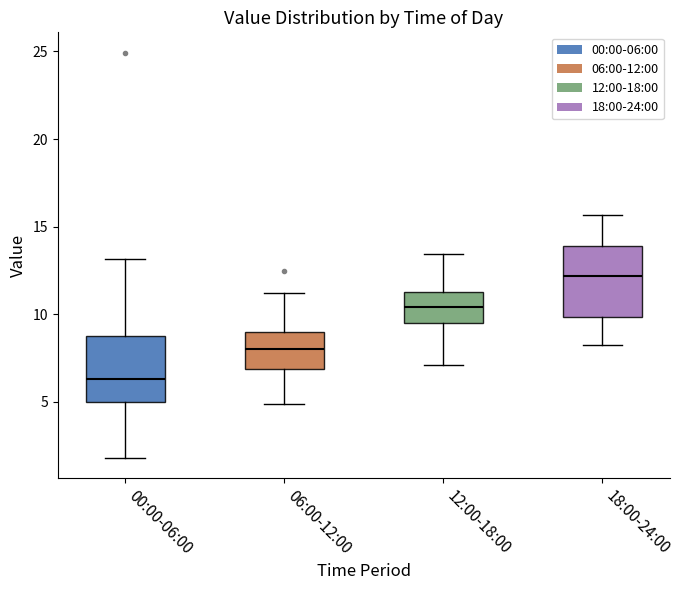

Reading left to right, transcribe this box plot: for each box, give where its median line is, the range the box spans, and where its two whiskers end, as read against the y-axis. The values are not printed on the chart, so give them approximately, as read against the axis.

00:00-06:00: median 6.5, box 5.0 to 9.0, whiskers 2.0 to 13.0
06:00-12:00: median 8.0, box 7.0 to 9.0, whiskers 5.0 to 11.0
12:00-18:00: median 10.5, box 9.5 to 11.5, whiskers 7.0 to 13.5
18:00-24:00: median 12.0, box 10.0 to 14.0, whiskers 8.0 to 15.5